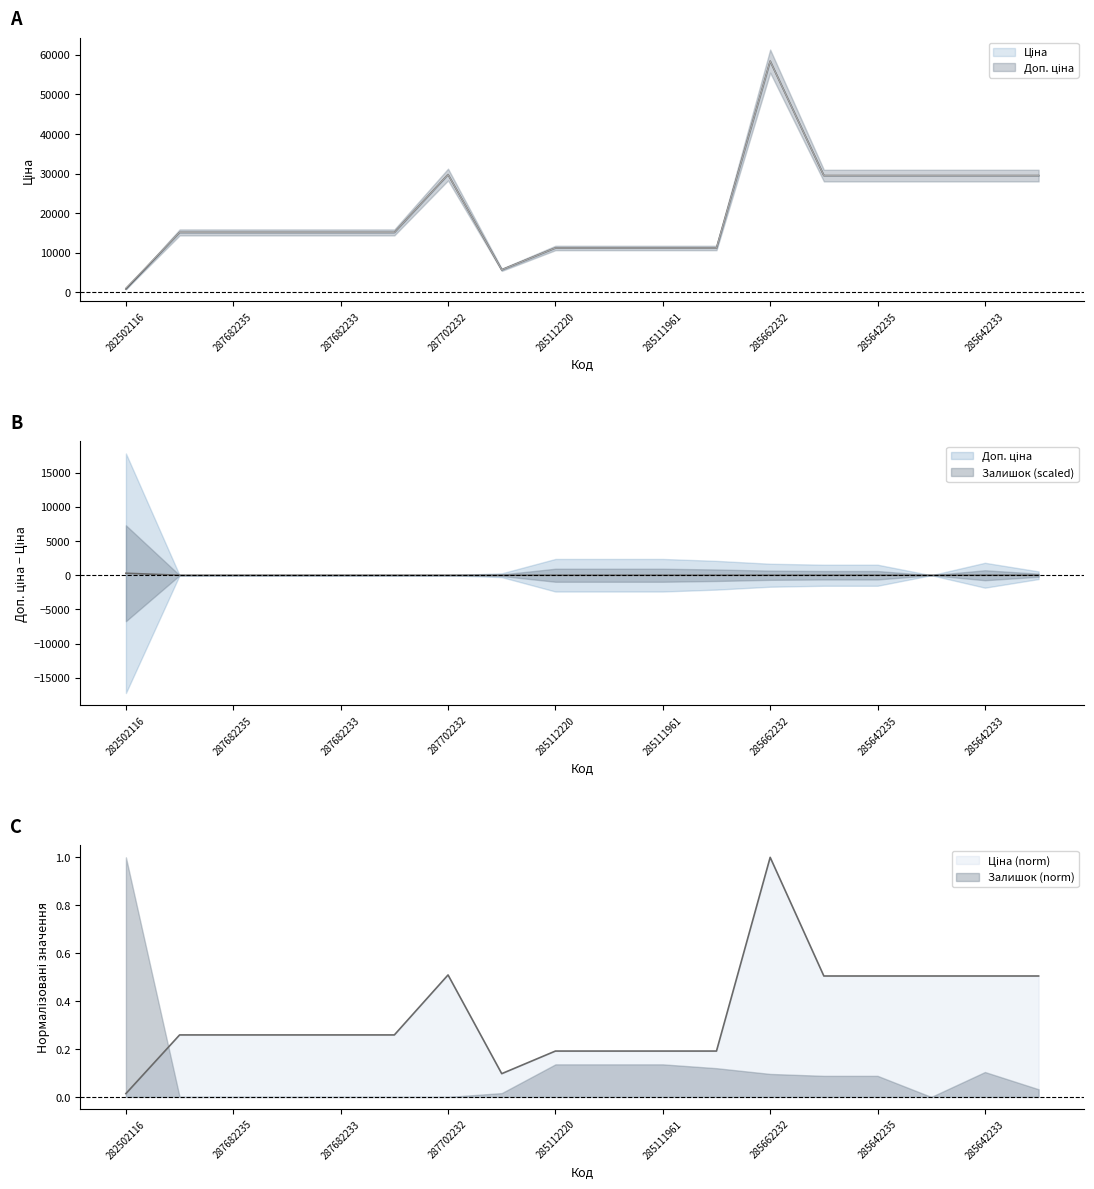

What is the average value of the Ціна series?

20137.6